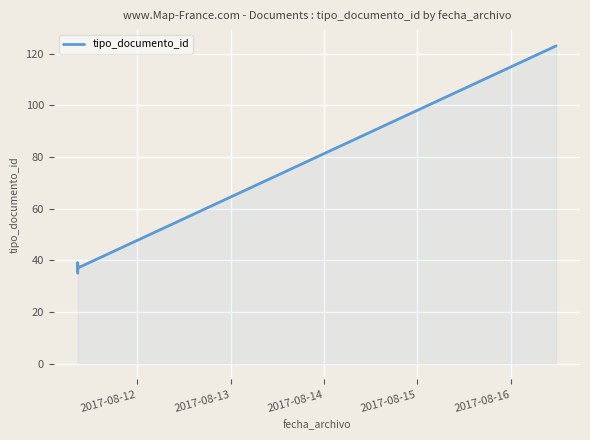

True or false: there are more than 2 points higher than both neighbors.

False